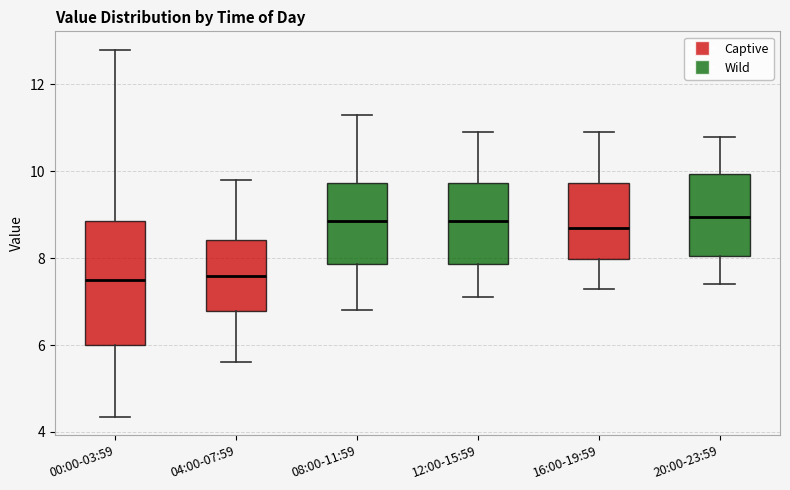

Reading left to right, read every box against the y-axis: the position of its median line, the range the box covers, and the ends of its whiskers. The values are not printed on the chart, so give them approximately, as read against the axis.

00:00-03:59: median 7.4, box 6.0 to 8.8, whiskers 4.4 to 12.8
04:00-07:59: median 7.6, box 6.8 to 8.4, whiskers 5.6 to 9.8
08:00-11:59: median 8.8, box 7.8 to 9.8, whiskers 6.8 to 11.4
12:00-15:59: median 8.8, box 7.8 to 9.8, whiskers 7.2 to 11.0
16:00-19:59: median 8.8, box 8.0 to 9.8, whiskers 7.4 to 11.0
20:00-23:59: median 9.0, box 8.0 to 10.0, whiskers 7.4 to 10.8